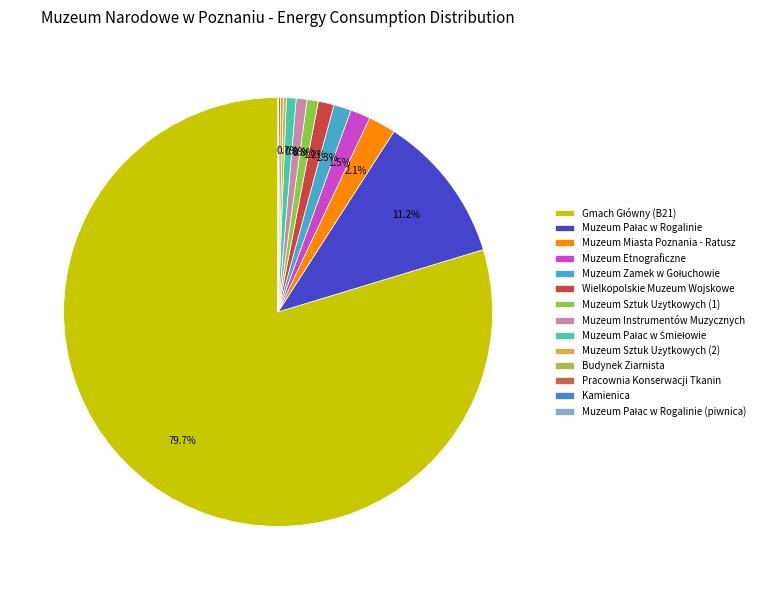

True or false: Muzeum Instrumentów Muzycznych accounts for 1% of the total.

True